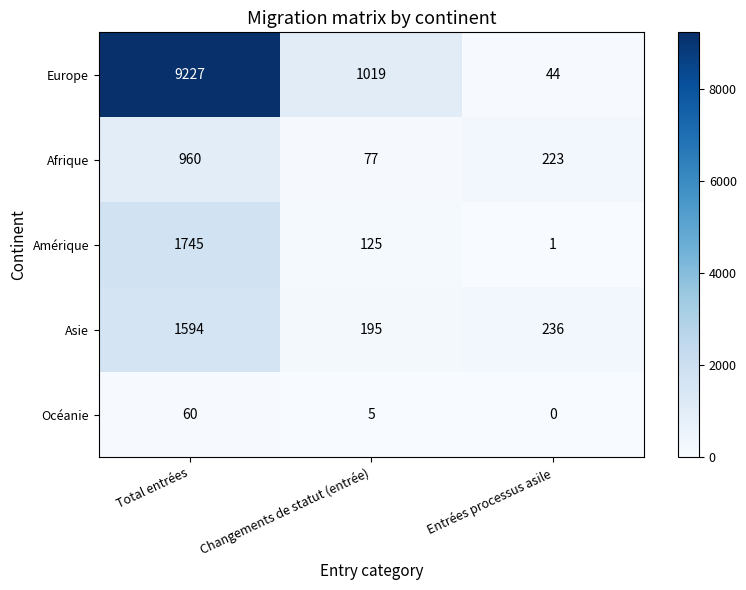

Where is Afrique nearest to the value 518?

Entrées processus asile